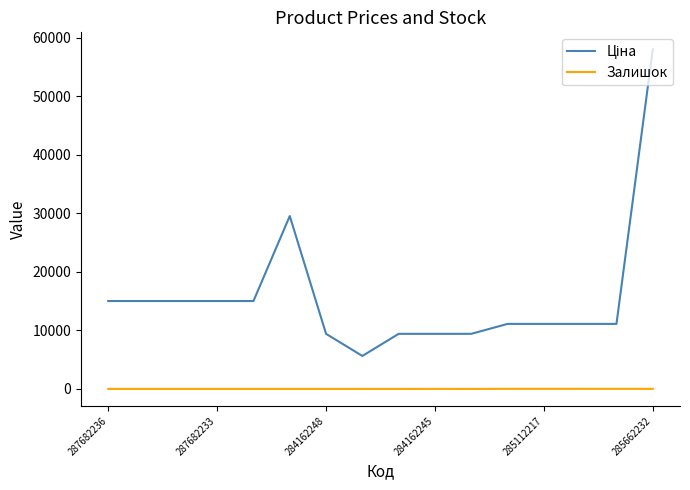

How many lines are shown in the chart?

2